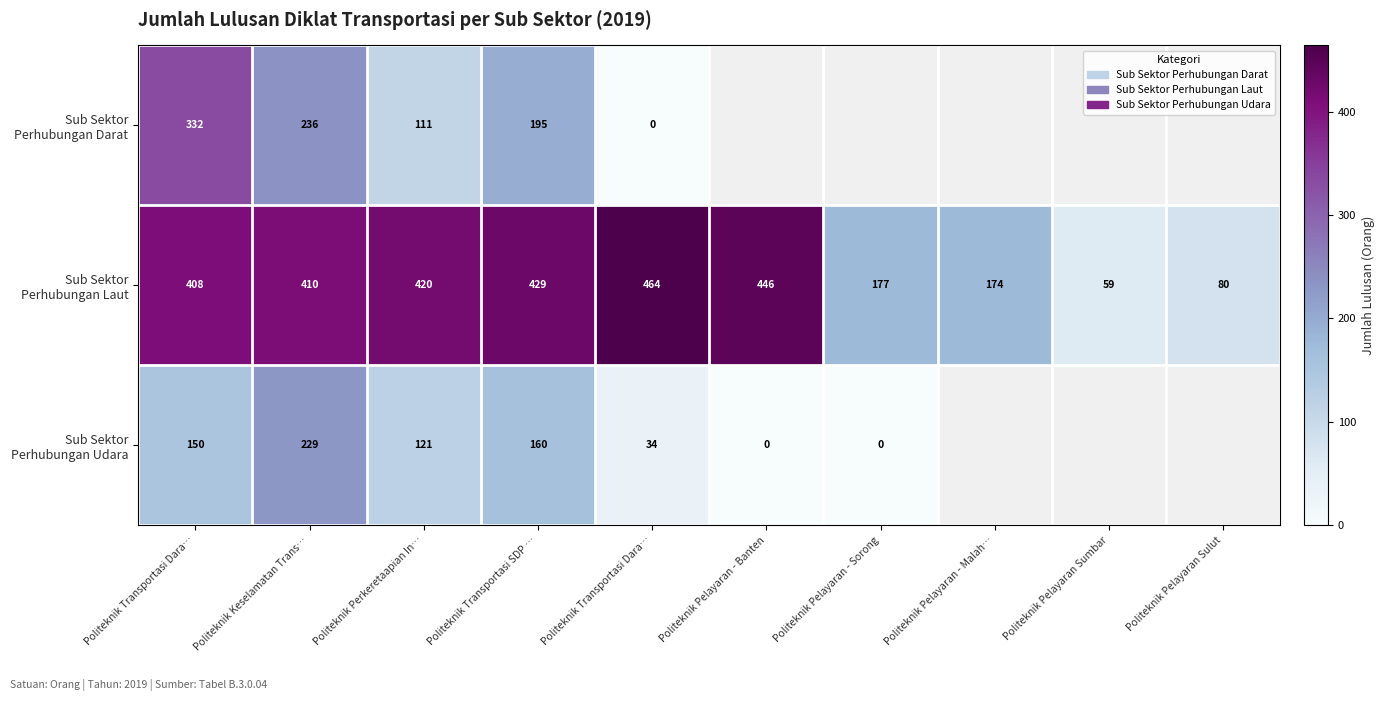

The value of Sub Sektor Perhubungan Udara at Politeknik Transportasi Dara… is 233.6. True or false?

False